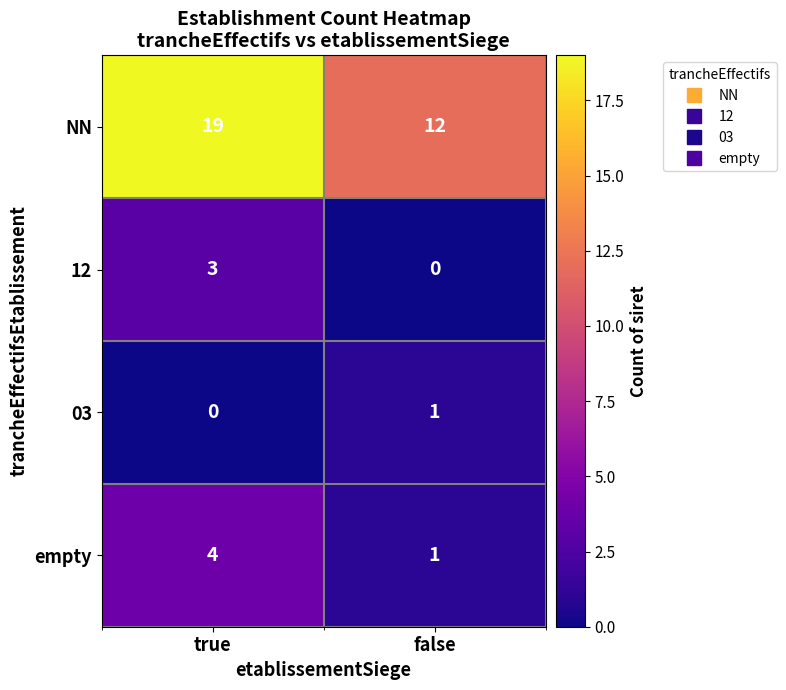

What is the sum of the NN values at true and false?

31